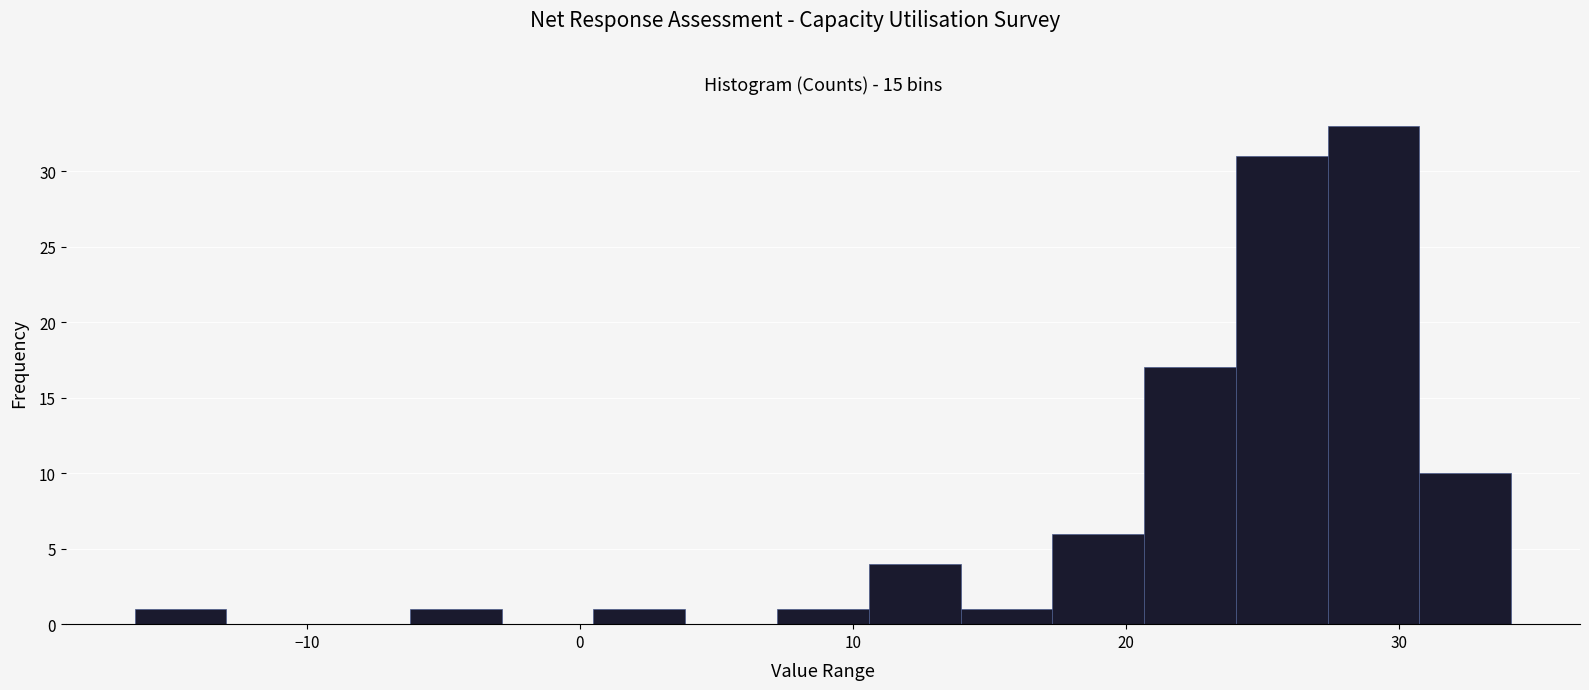

Around what value on the x-axis is the tallest bar? Give the approximate position of its centre, as read against the axis.

29